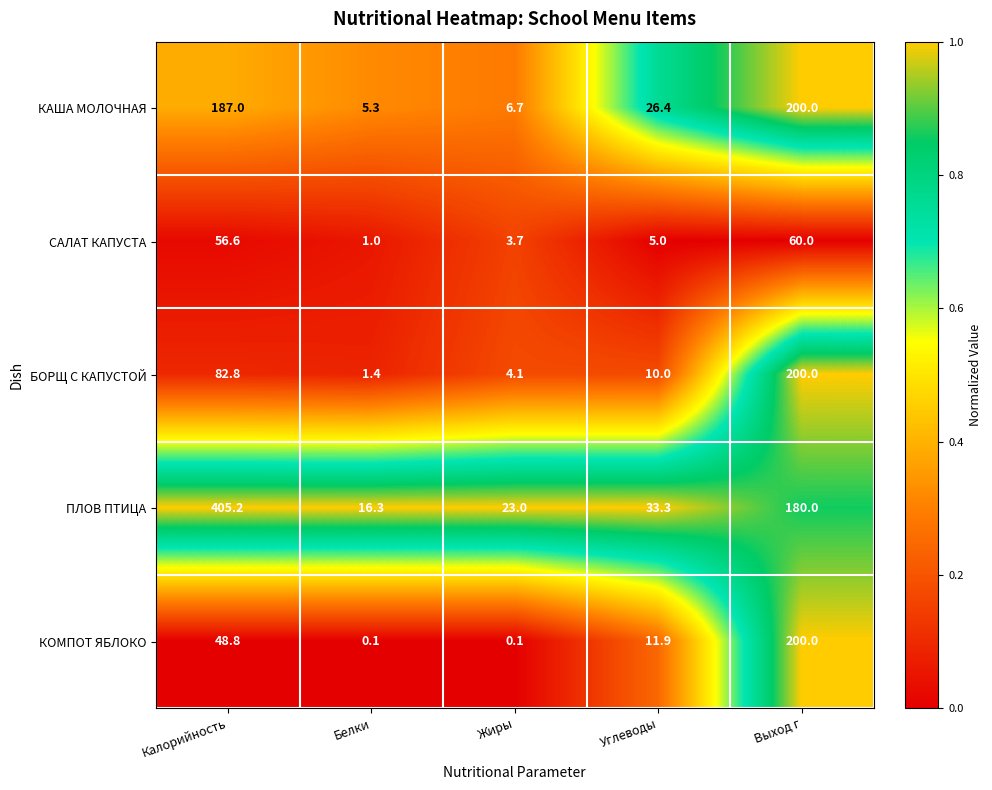

What is the total value across all series at Калорийность?

780.4